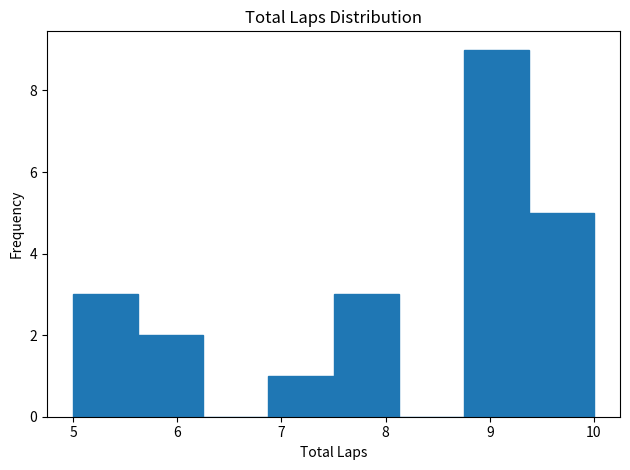

What is the height of the bar covering 7.5 to 8.1 on the x-axis? Neither the bar edges nor the heights are printed on the chart, so give them approximately, as read against the axes.

3